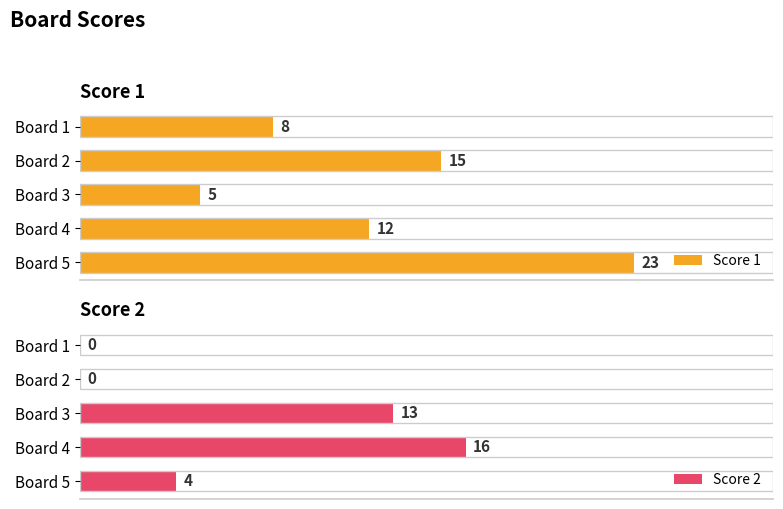

Reading right to left, what are all the values shown in this chart?

Score 1: 20=23	15=12	10=5	5=15	0=8
Score 2: 20=4	15=16	10=13	5=0	0=0